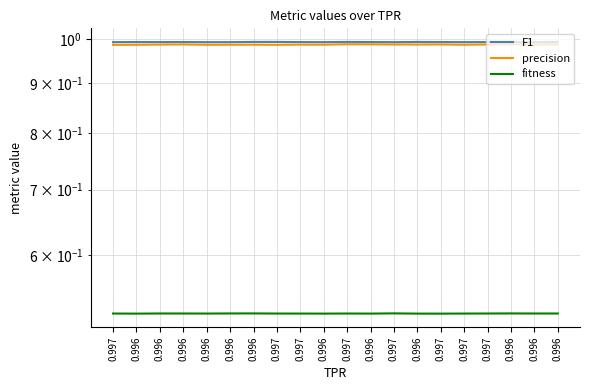

Read the fitness value at 0.996.

0.5